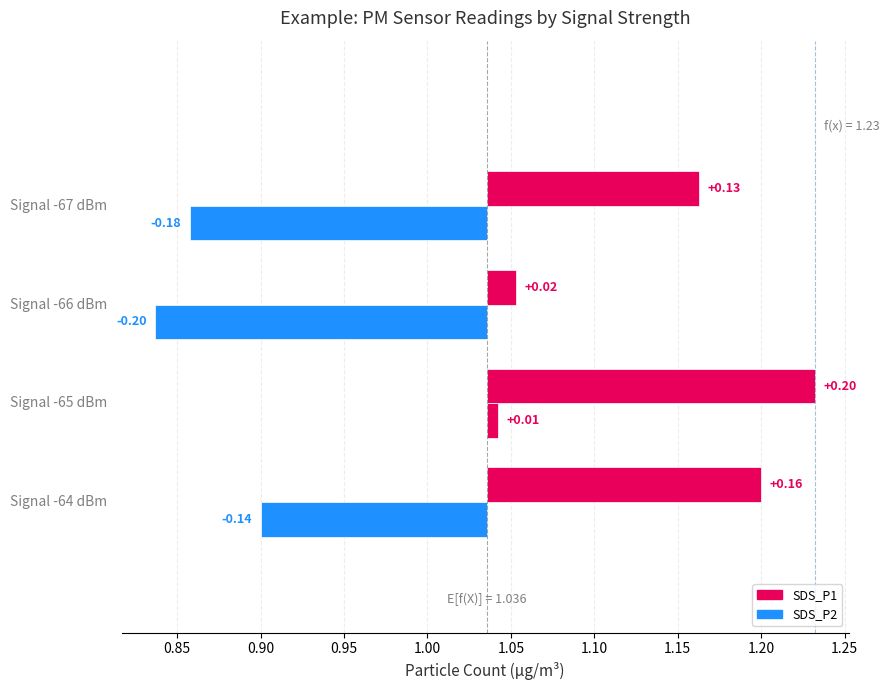

How many distinct data groups are displayed?

2